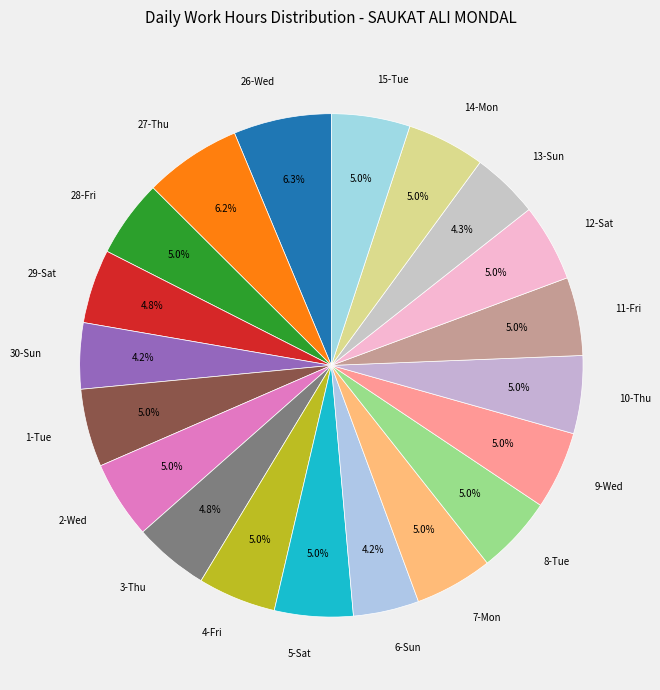

Is it true that 14-Mon is 5% of the pie?

True